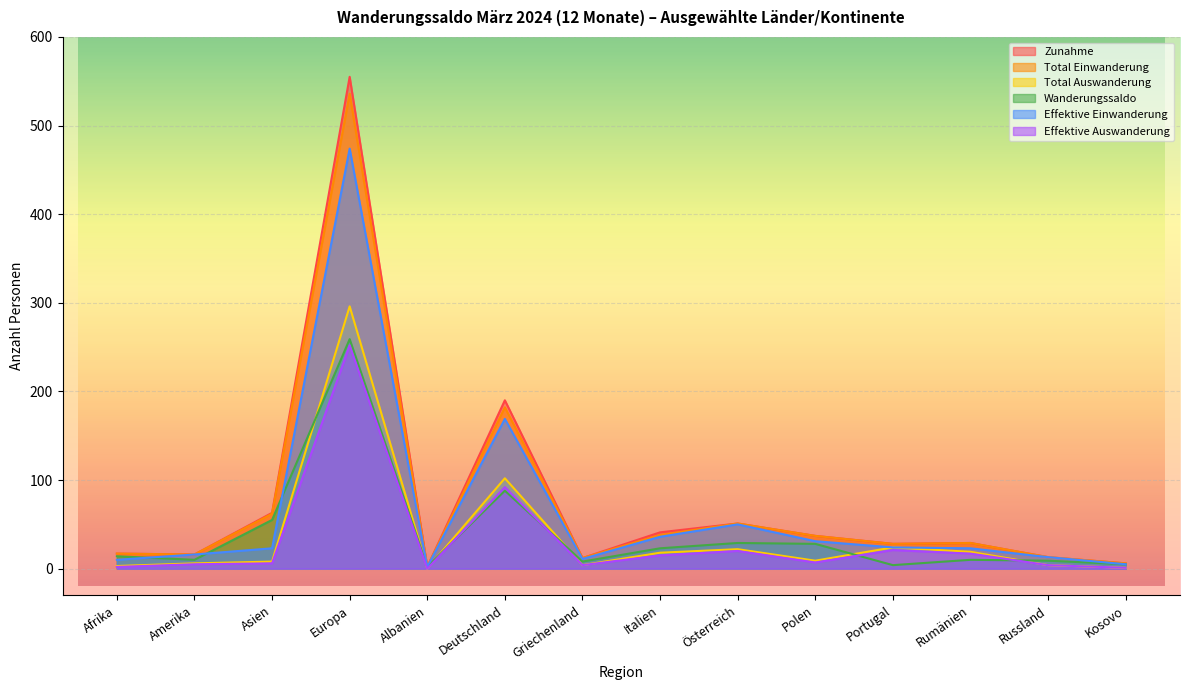

What is the approximate value of Effektive Einwanderung at Italien?

36